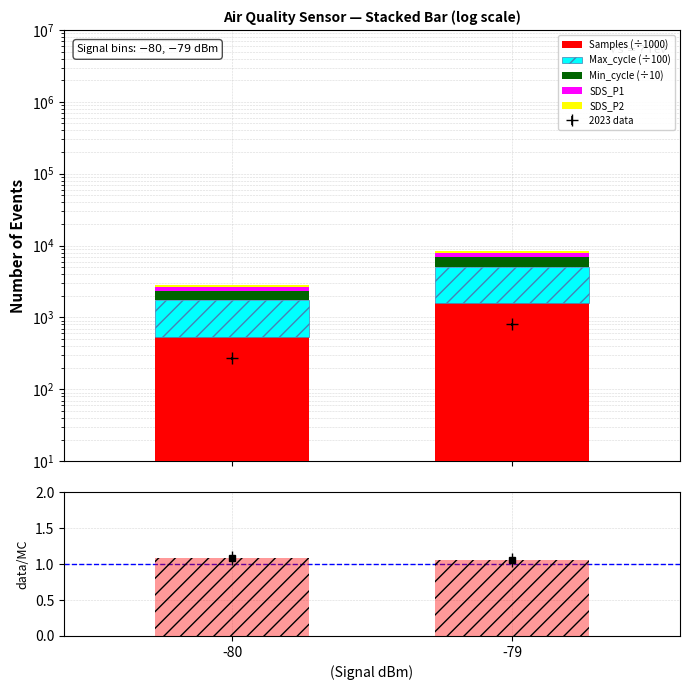

Rank the categories by Samples (÷1000) value from lowest to highest.

-80, -79